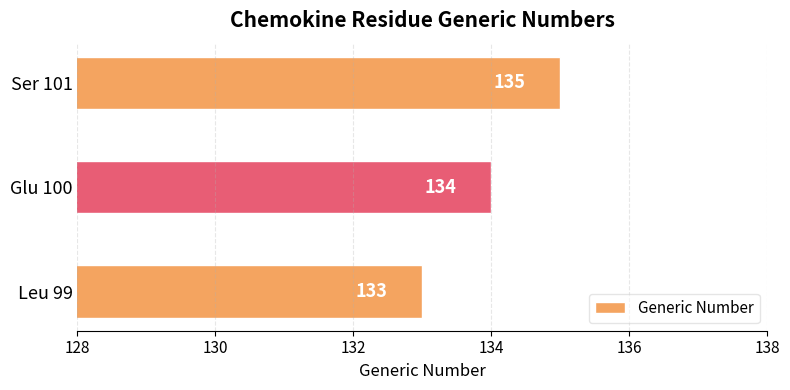

Reading bottom to top, extract all data points from this chart.

133	134	135